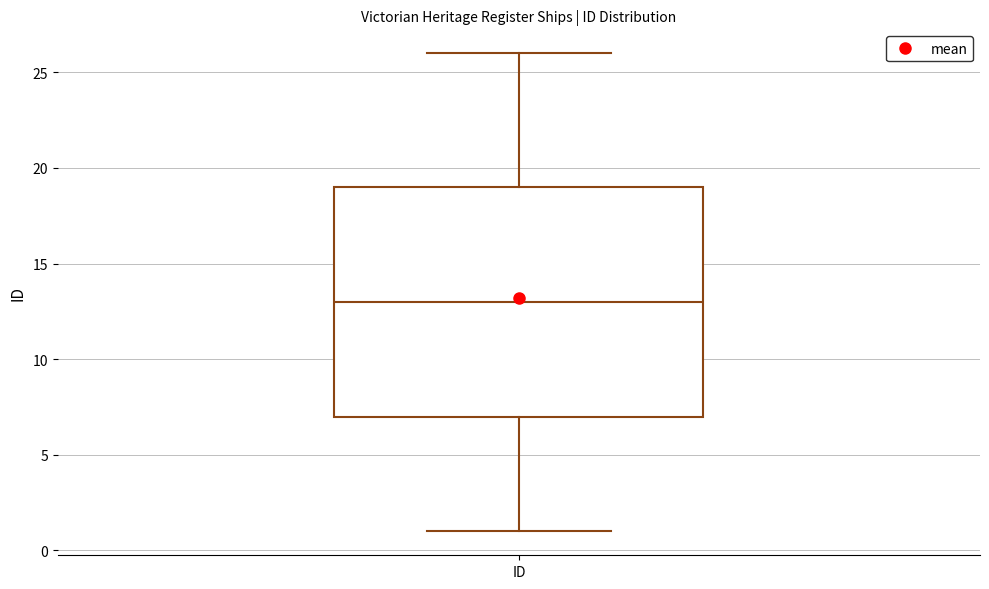

Where is the upper edge of the box for ID on the y-axis? The values are not printed on the chart, so give them approximately, as read against the axis.

19